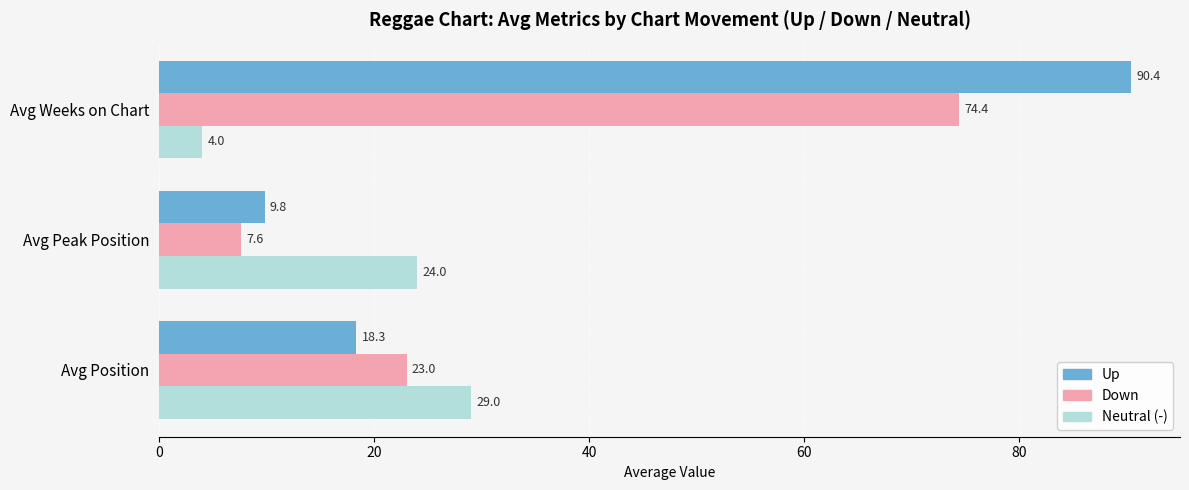

What is the spread (max minus min) of values at Avg Position?

10.7